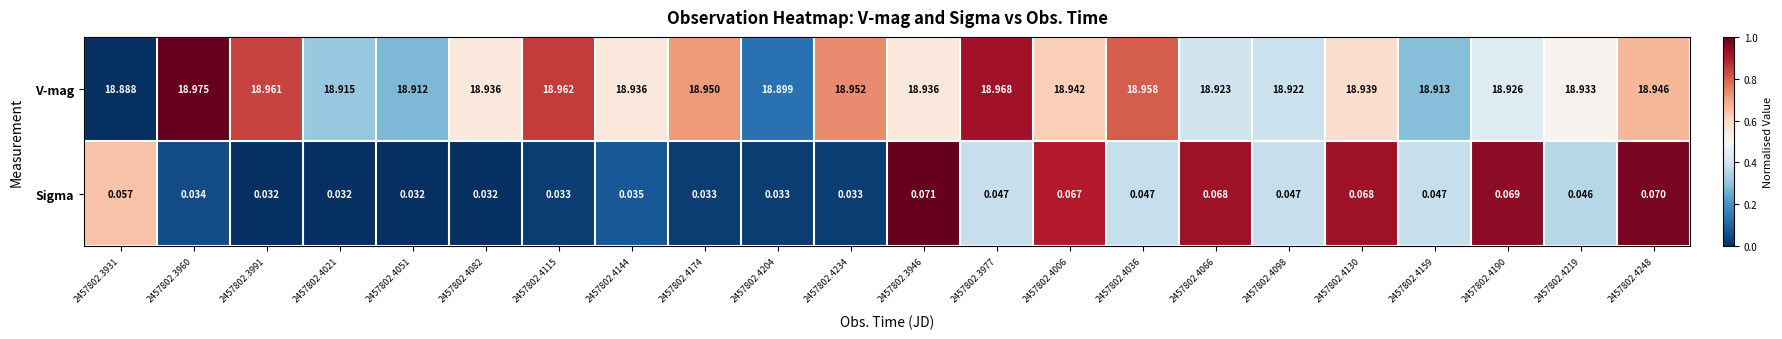

Which series has the largest total across all categories?

V-mag